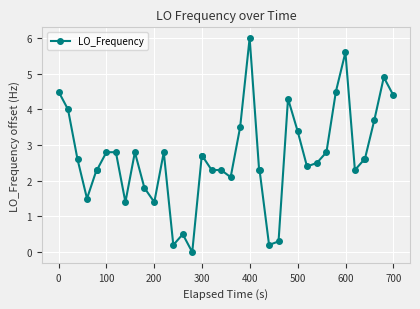

Does the chart have visible grid lines?

Yes